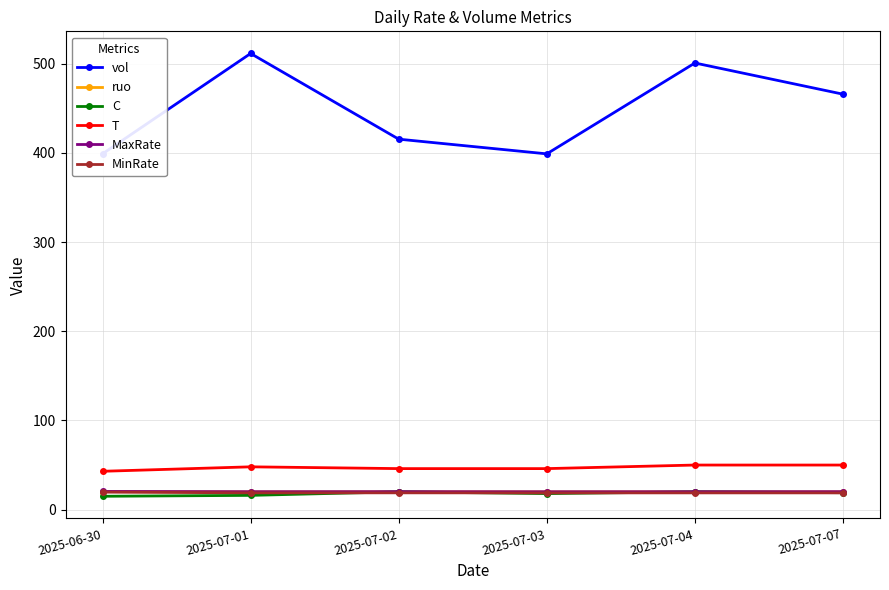

What is the total value across all series at 2025-07-04?

629.6